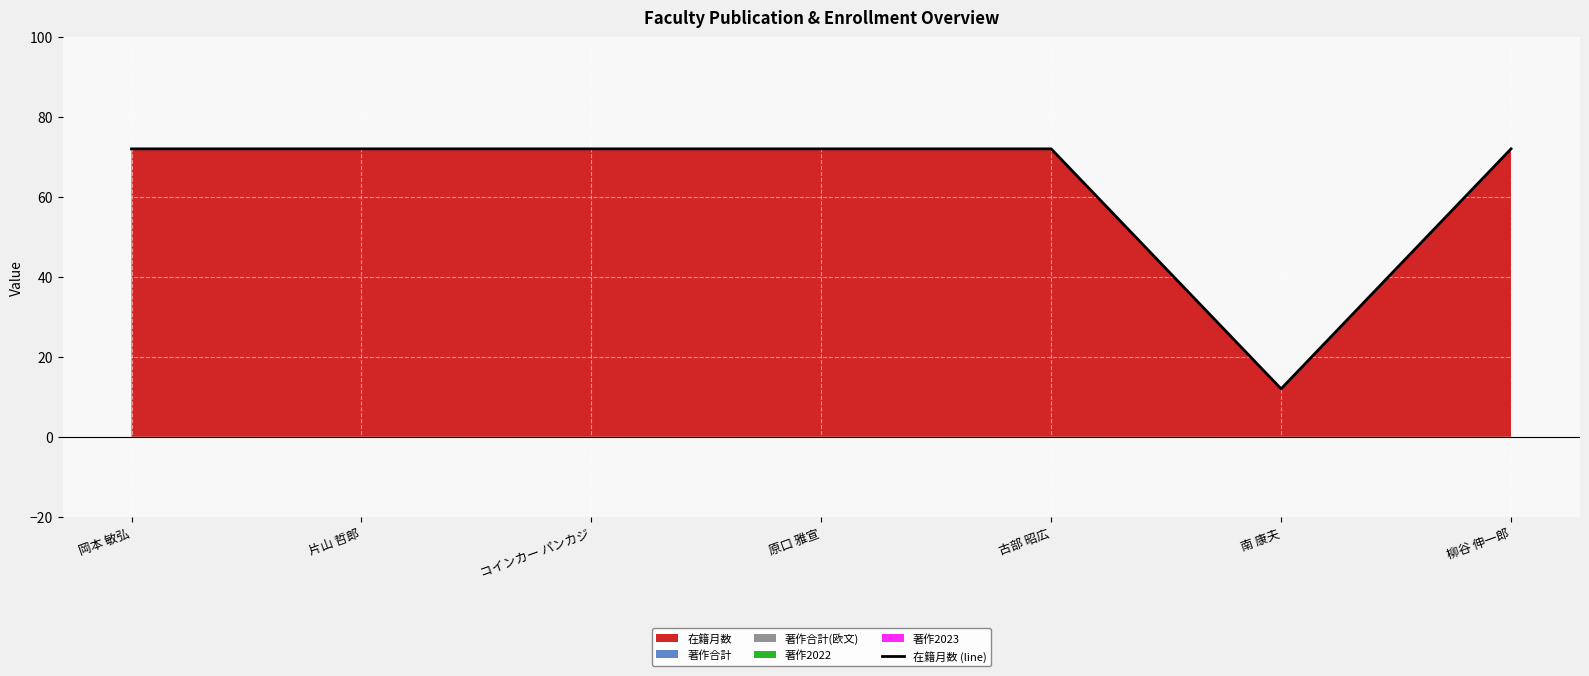

What is the maximum value shown in the chart?

72